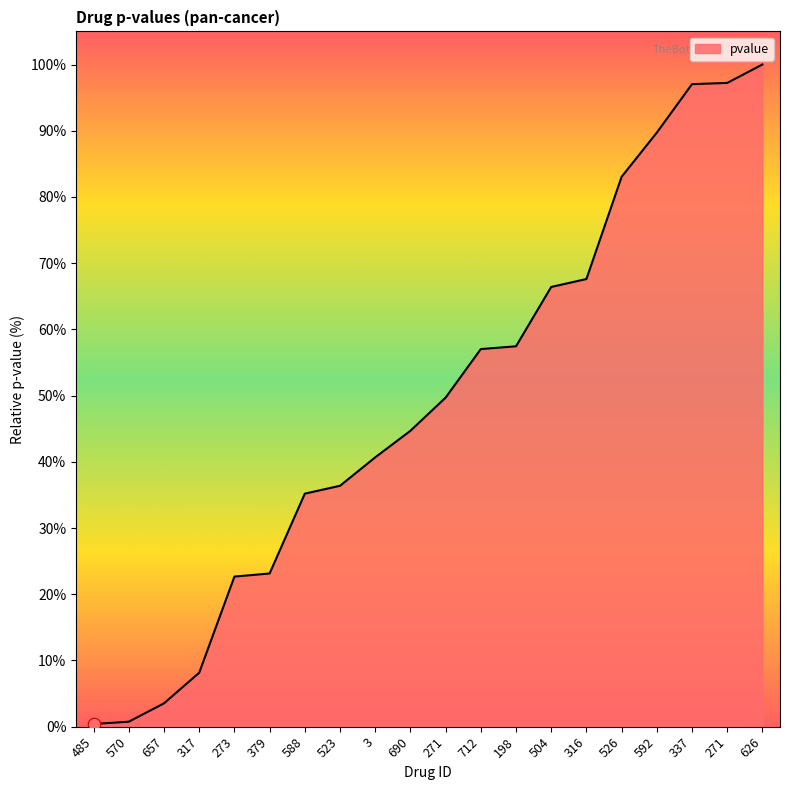

Is this an area chart (filled region under the line)?

Yes